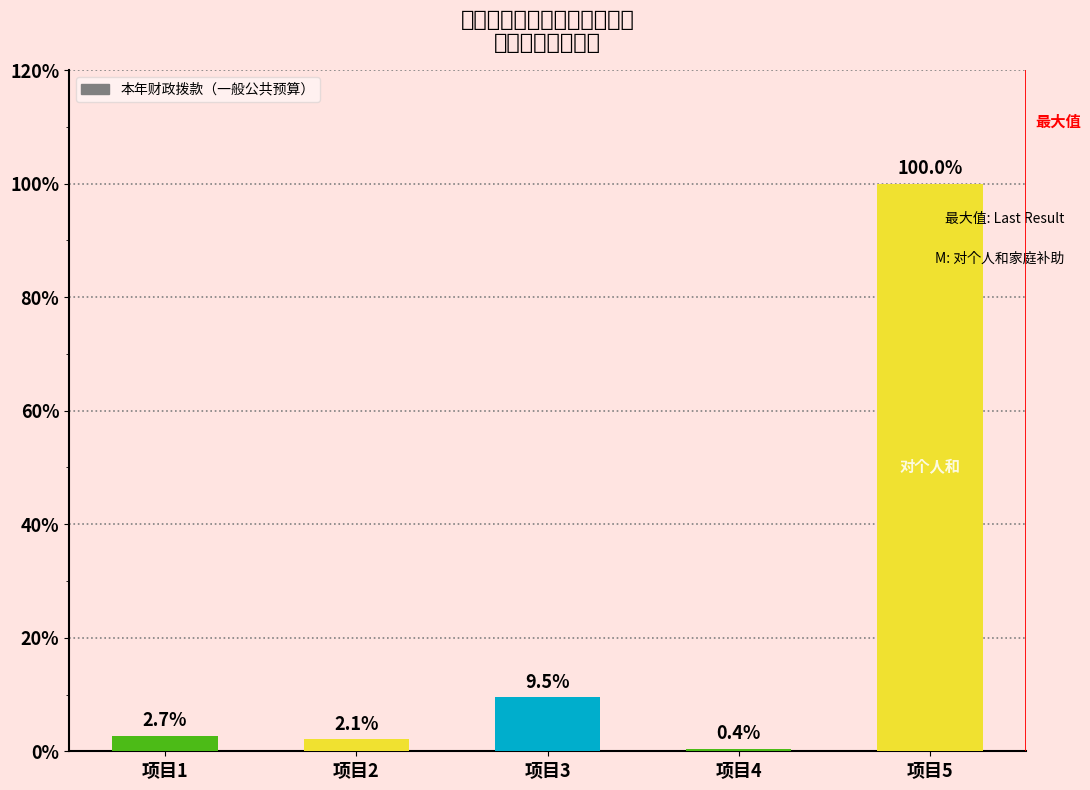

The chart shows a value of 0.0 at 项目1. True or false?

False